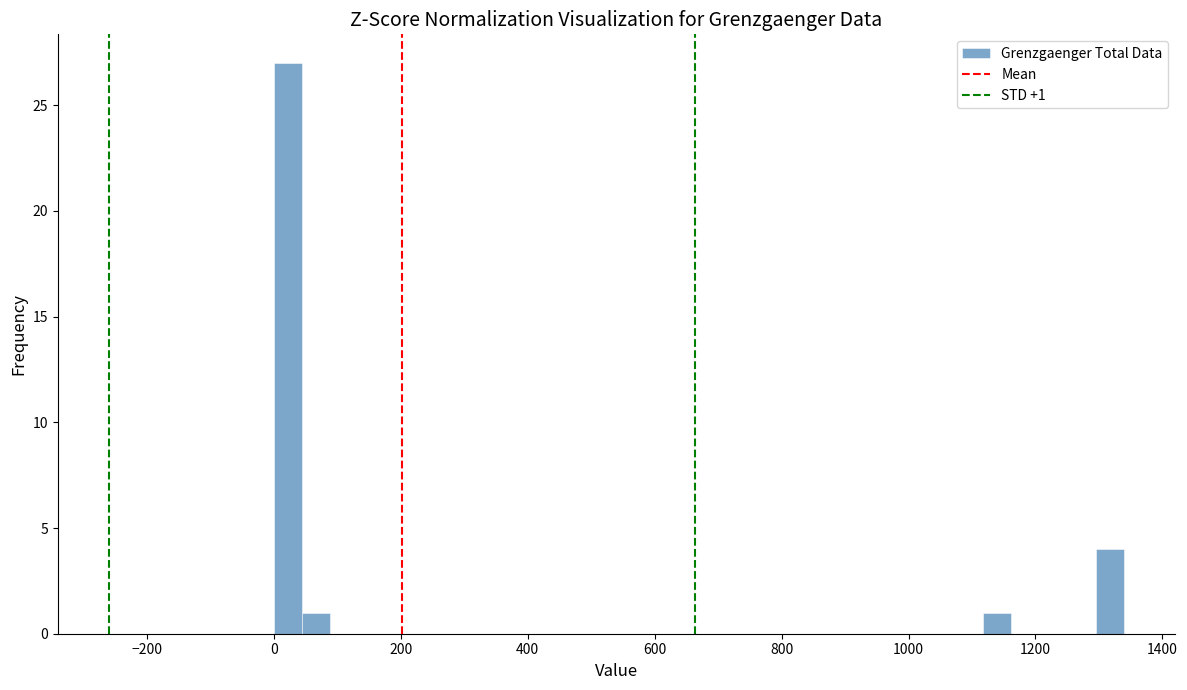

Around what value on the x-axis is the tallest bar? Give the approximate position of its centre, as read against the axis.

20